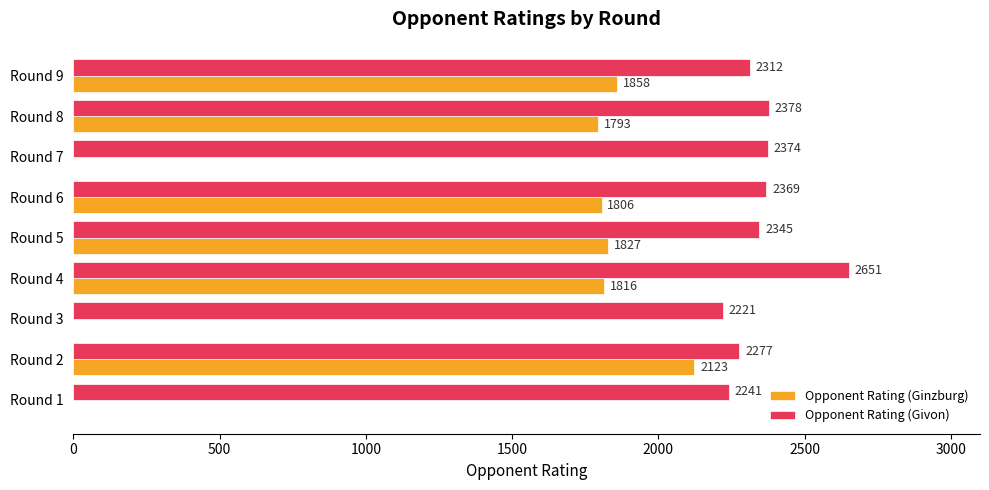

What is the total value across all series at Round 1?

2241